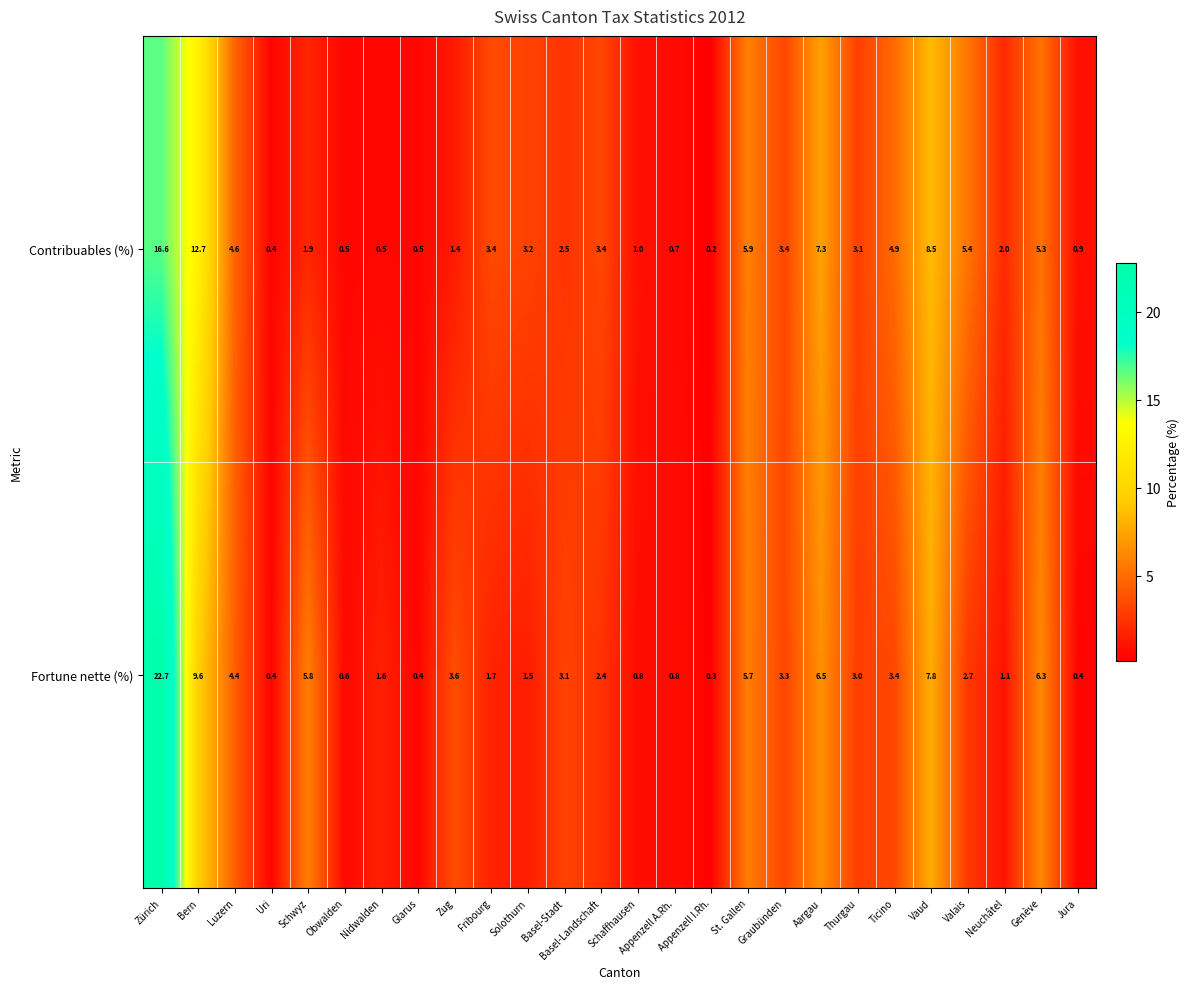

What is the difference between the Fortune nette (%) values at Zürich and Solothurn?

21.2